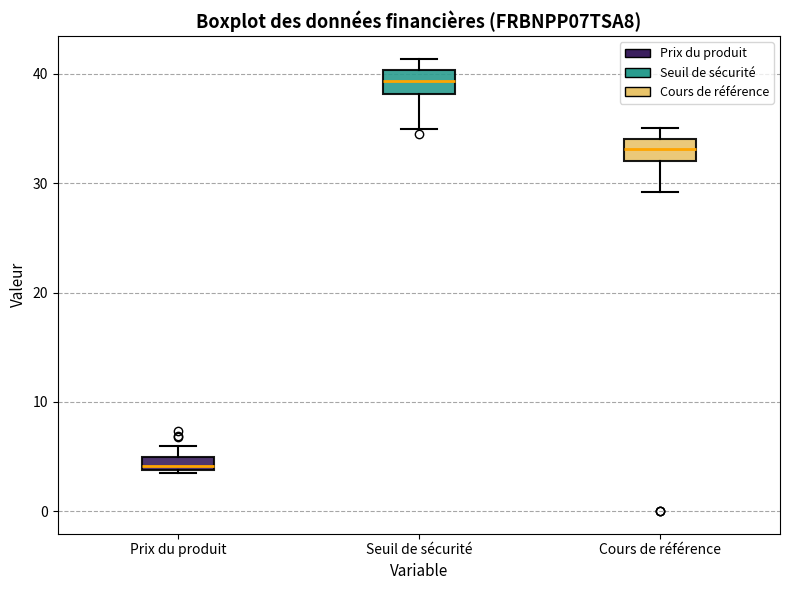

Which box's median line is the lowest?

Prix du produit